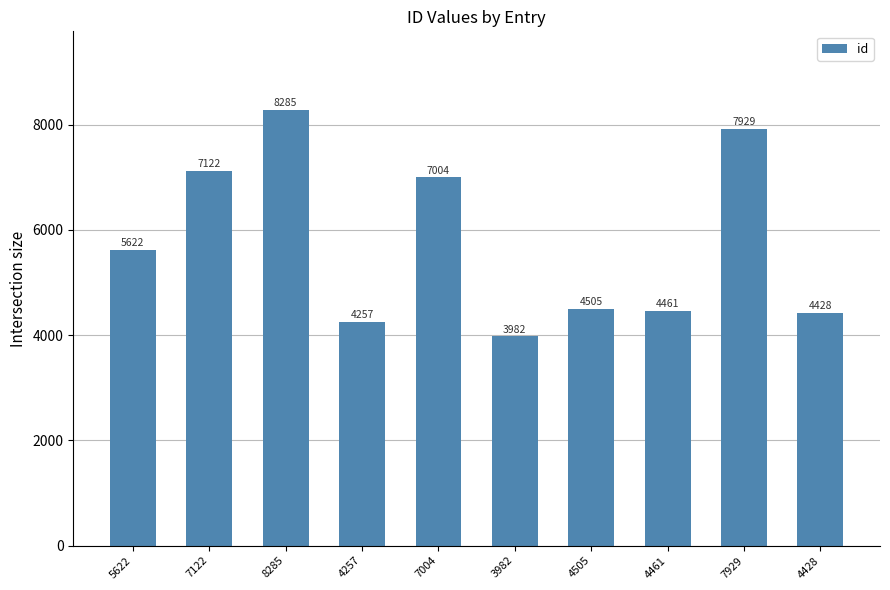

Reading left to right, what are all the values shown in this chart?

5622	7122	8285	4257	7004	3982	4505	4461	7929	4428